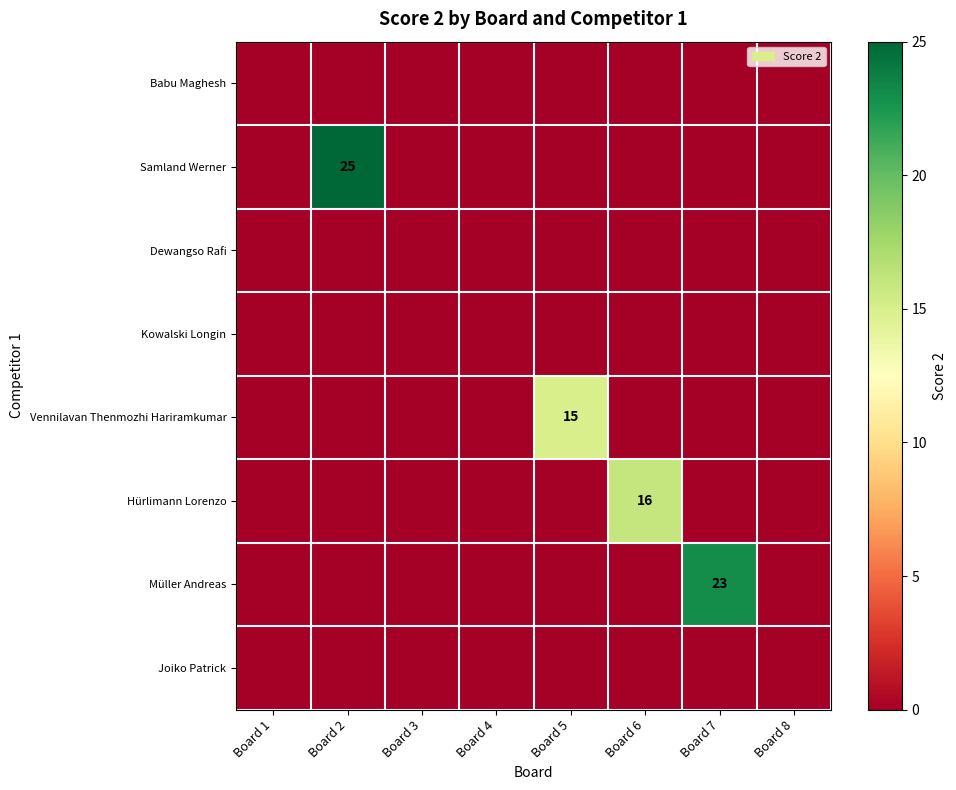

Which has a higher value, Board 4 or Board 1?

Board 4